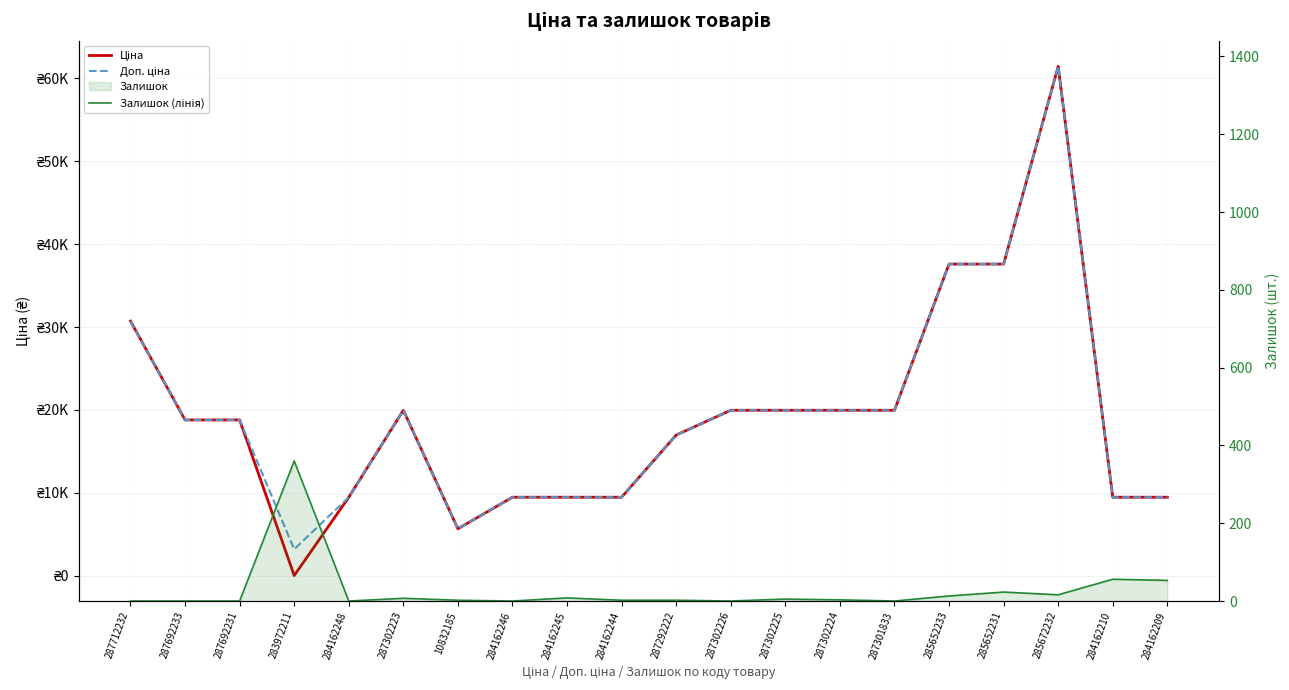

At which category is the sum across all series the highest?

285672232